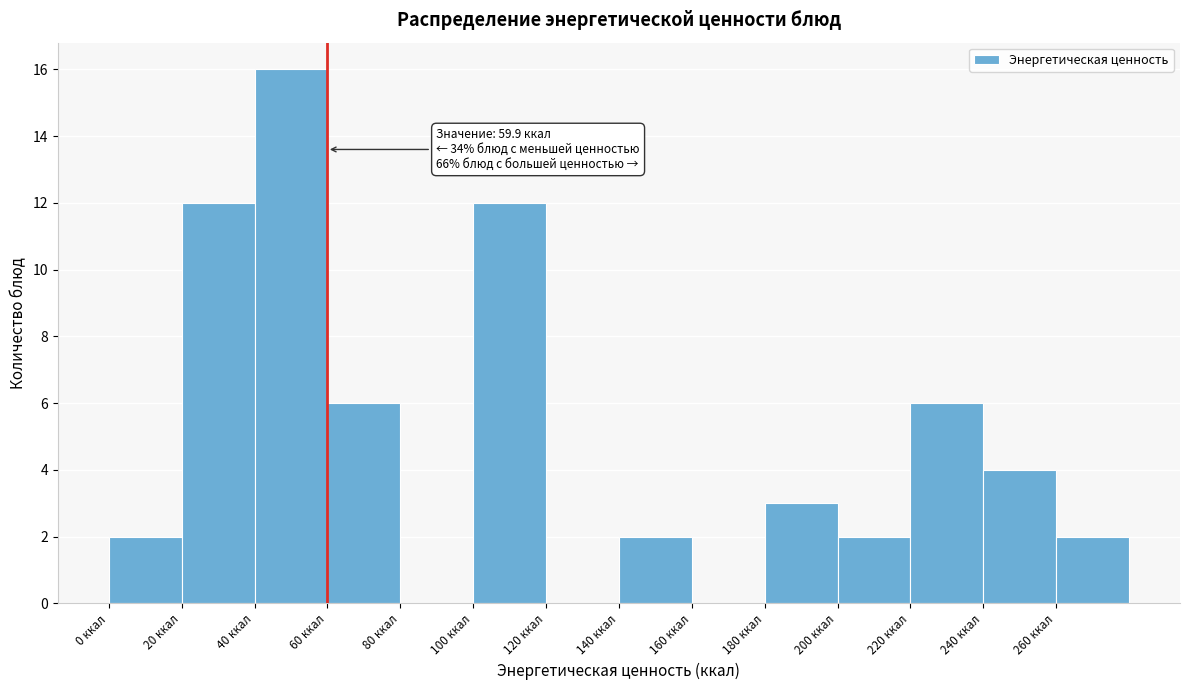

Which range on the x-axis has the tallest bar?

40 to 60